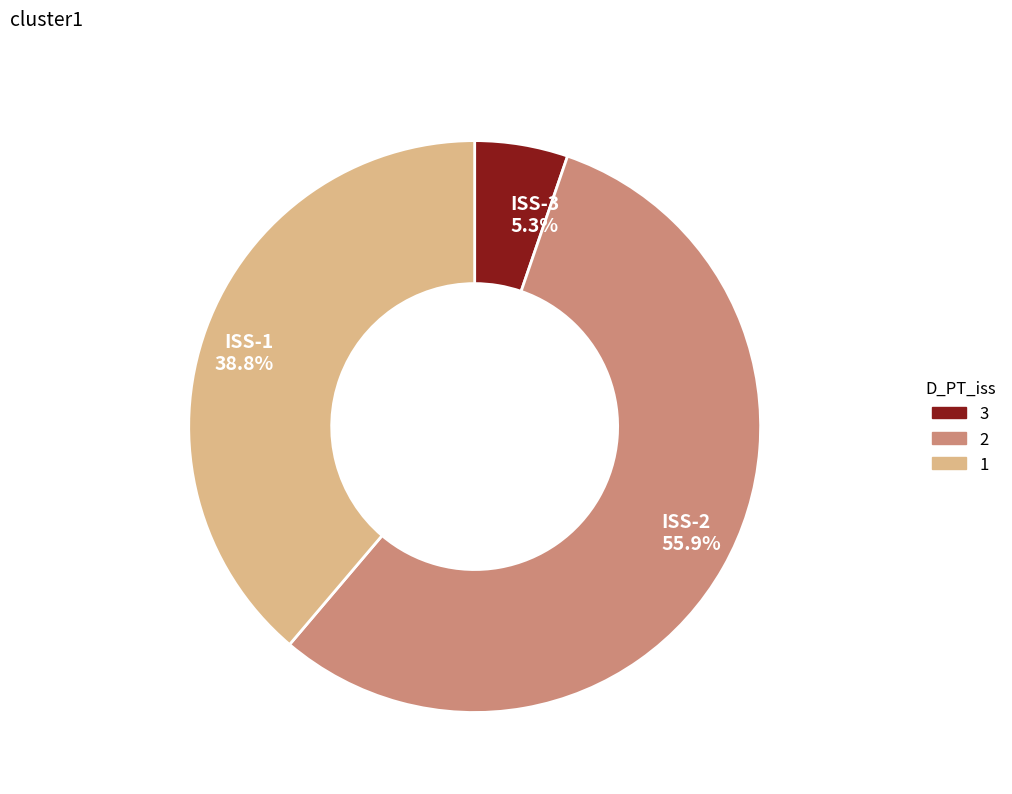

Is ISS-2 55.9% the majority of the pie?

Yes